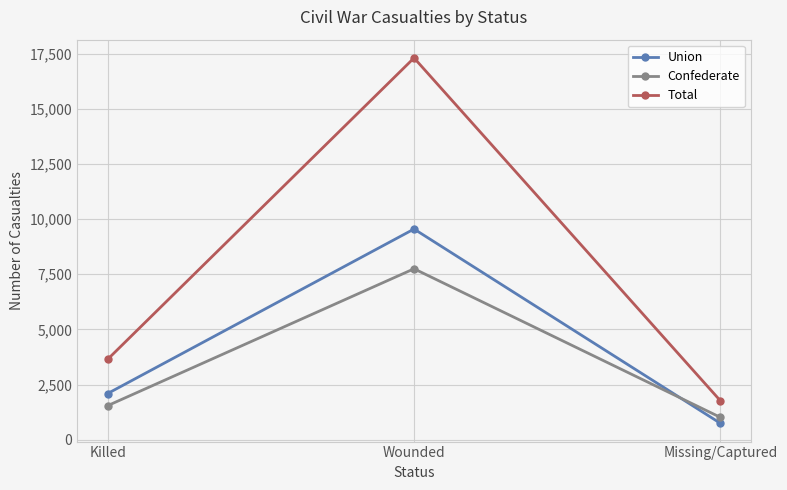

What position from the left is Missing/Captured?

3